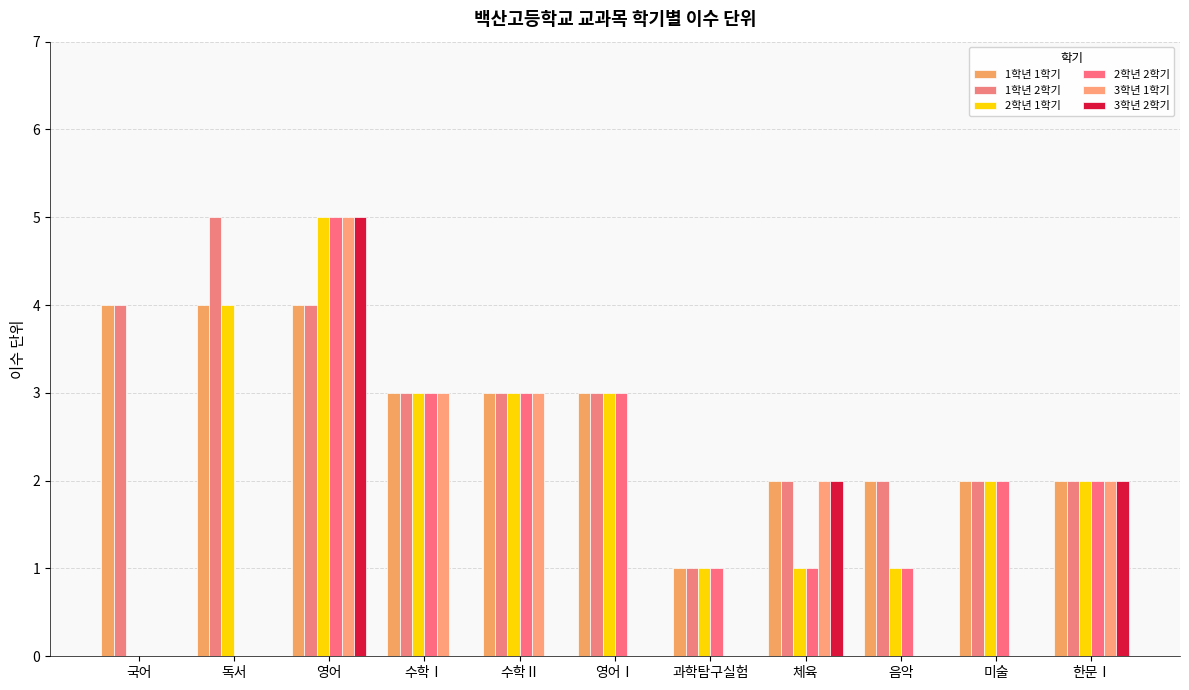

What is the average value of the 1학년 1학기 series?

3